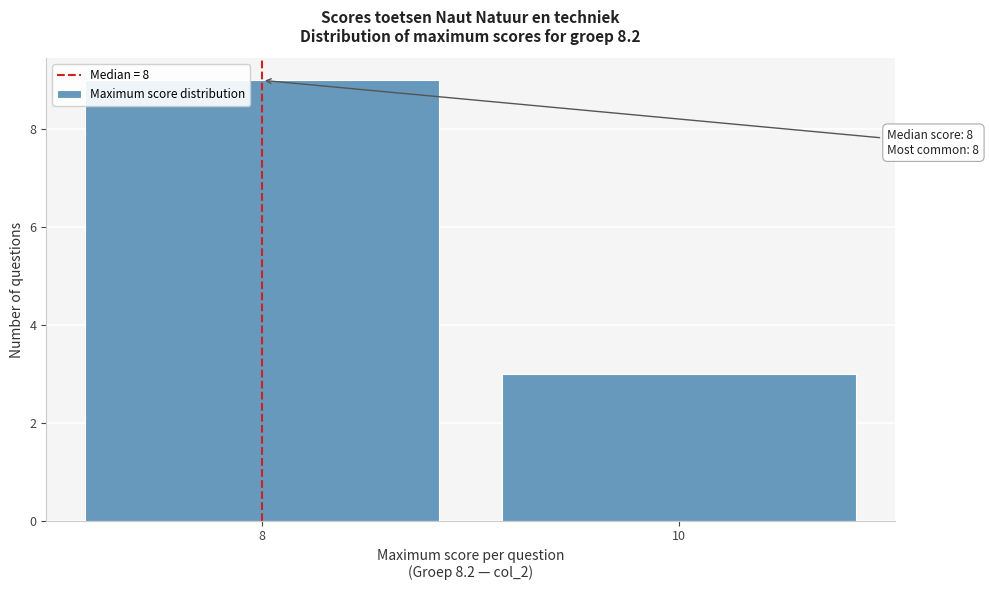

Reading left to right, list all the values displayed in this chart.

9	3